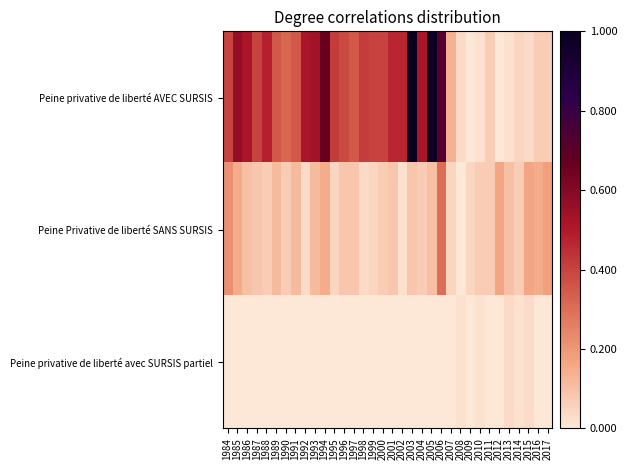

Reading left to right, what are all the values shown in this chart?

Peine privative de liberté AVEC SURSIS: 1984=0.4	1985=0.6	1986=0.5	1987=0.4	1988=0.5	1989=0.3	1990=0.3	1991=0.3	1992=0.5	1993=0.5	1994=0.7	1995=0.4	1996=0.4	1997=0.3	1998=0.4	1999=0.4	2000=0.4	2001=0.5	2002=0.5	2003=1.0	2004=0.5	2005=1.0	2006=0.7	2007=0.1	2008=0.0	2009=0.0	2010=0.0	2011=0.1	2012=0.0	2013=0.0	2014=0.1	2015=0.0	2016=0.1	2017=0.1
Peine Privative de liberté SANS SURSIS: 1984=0.2	1985=0.1	1986=0.1	1987=0.1	1988=0.1	1989=0.1	1990=0.1	1991=0.1	1992=0.0	1993=0.1	1994=0.1	1995=0.1	1996=0.1	1997=0.1	1998=0.0	1999=0.1	2000=0.1	2001=0.1	2002=0.0	2003=0.1	2004=0.1	2005=0.1	2006=0.3	2007=0.1	2008=0.0	2009=0.1	2010=0.1	2011=0.1	2012=0.2	2013=0.1	2014=0.1	2015=0.2	2016=0.1	2017=0.2
Peine privative de liberté avec SURSIS partiel: 1984=0.0	1985=0.0	1986=0.0	1987=0.0	1988=0.0	1989=0.0	1990=0.0	1991=0.0	1992=0.0	1993=0.0	1994=0.0	1995=0.0	1996=0.0	1997=0.0	1998=0.0	1999=0.0	2000=0.0	2001=0.0	2002=0.0	2003=0.0	2004=0.0	2005=0.0	2006=0.0	2007=0.0	2008=0.0	2009=0.0	2010=0.0	2011=0.0	2012=0.0	2013=0.0	2014=0.0	2015=0.0	2016=0.0	2017=0.0